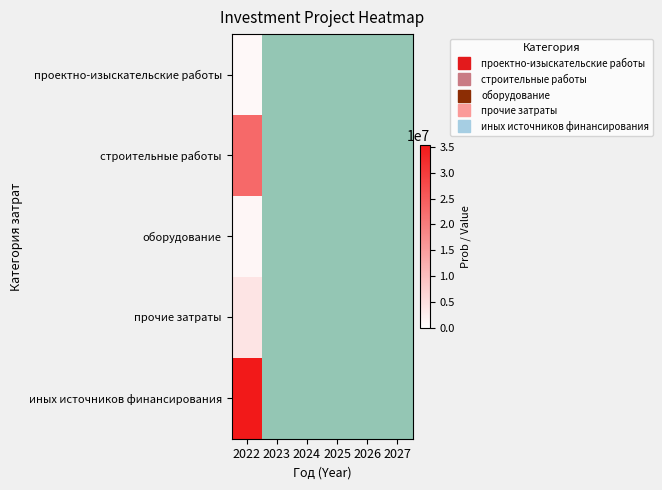

At 2024, list the series in order from largest to smallest.

проектно-изыскательские работы, строительные работы, оборудование, прочие затраты, иных источников финансирования